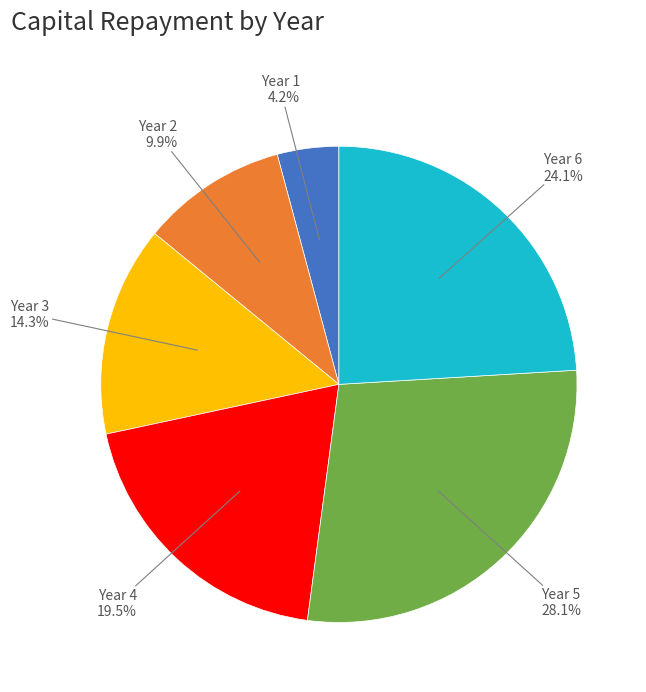

Does any single category account for the majority?

No